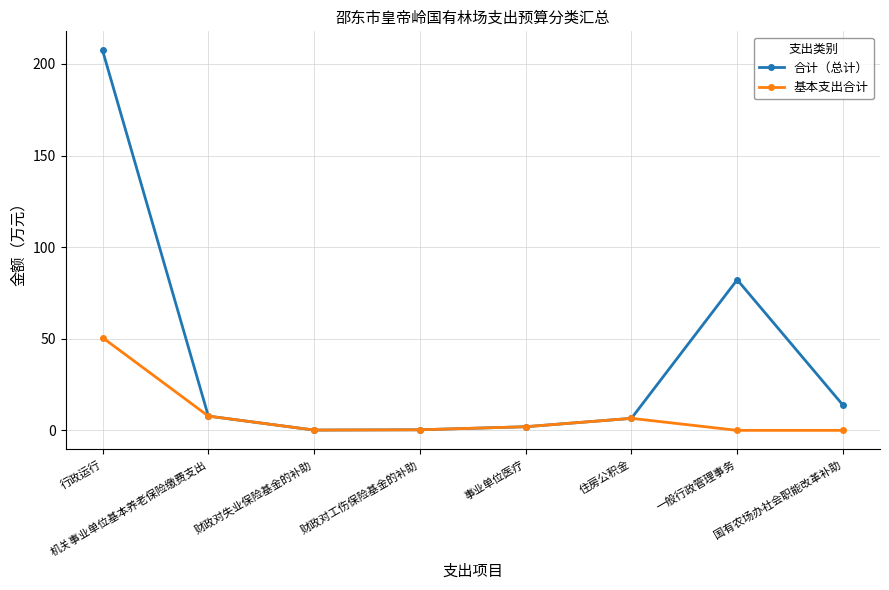

True or false: 基本支出合计 has more than 2 points higher than both neighbors.

False